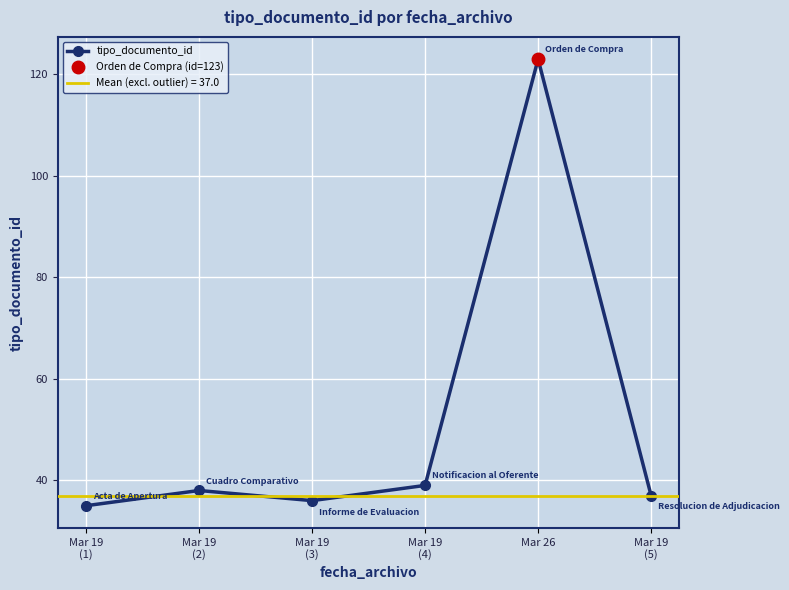

Where does the data first go above 38?

Mar 19
(4)